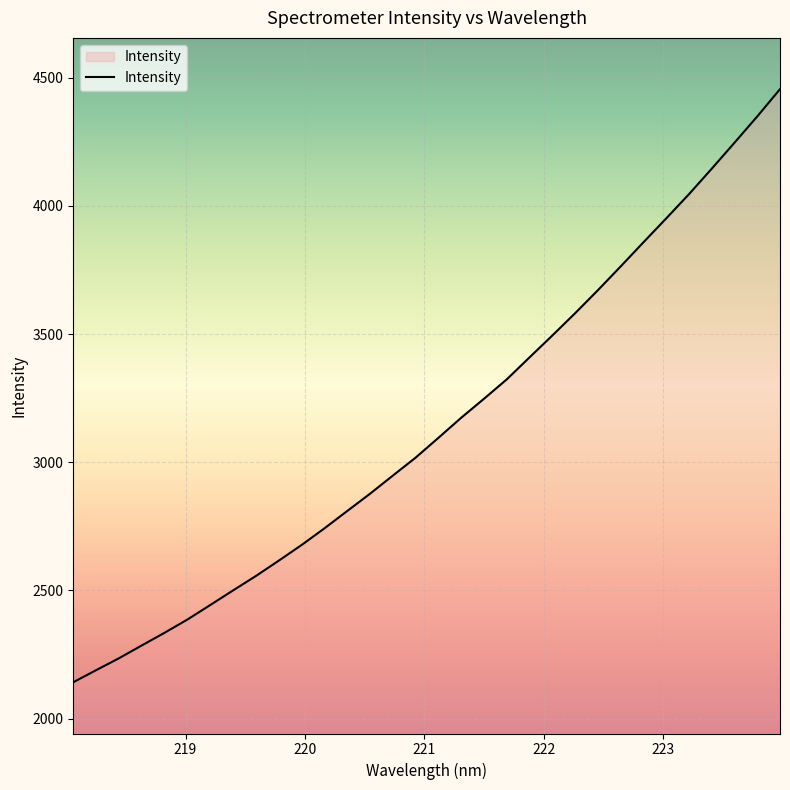

What is the greatest value displayed?

4455.8